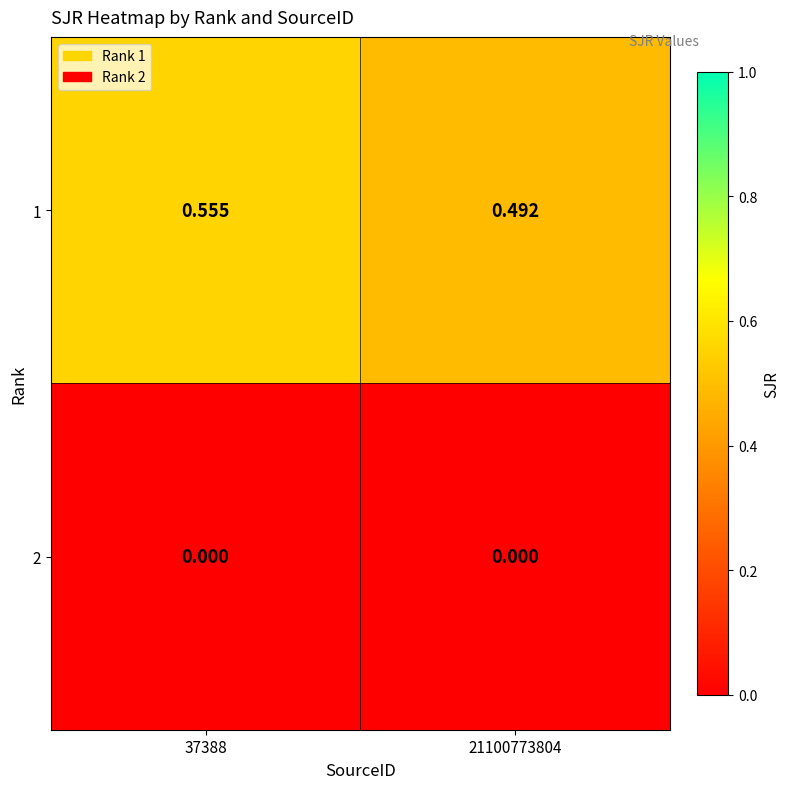

Is the value of 1 at 37388 greater than the value of 2 at 21100773804?

Yes